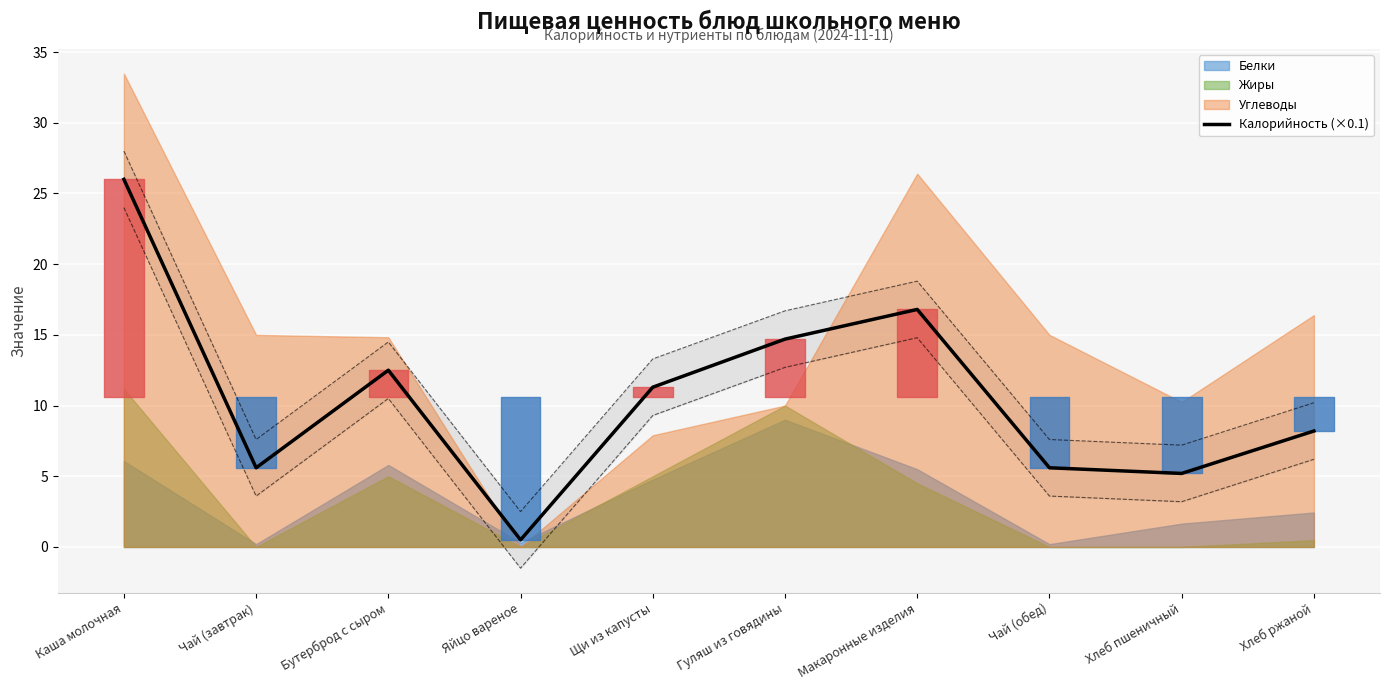

What is the difference between the values at Макаронные изделия and Каша молочная?

9.2